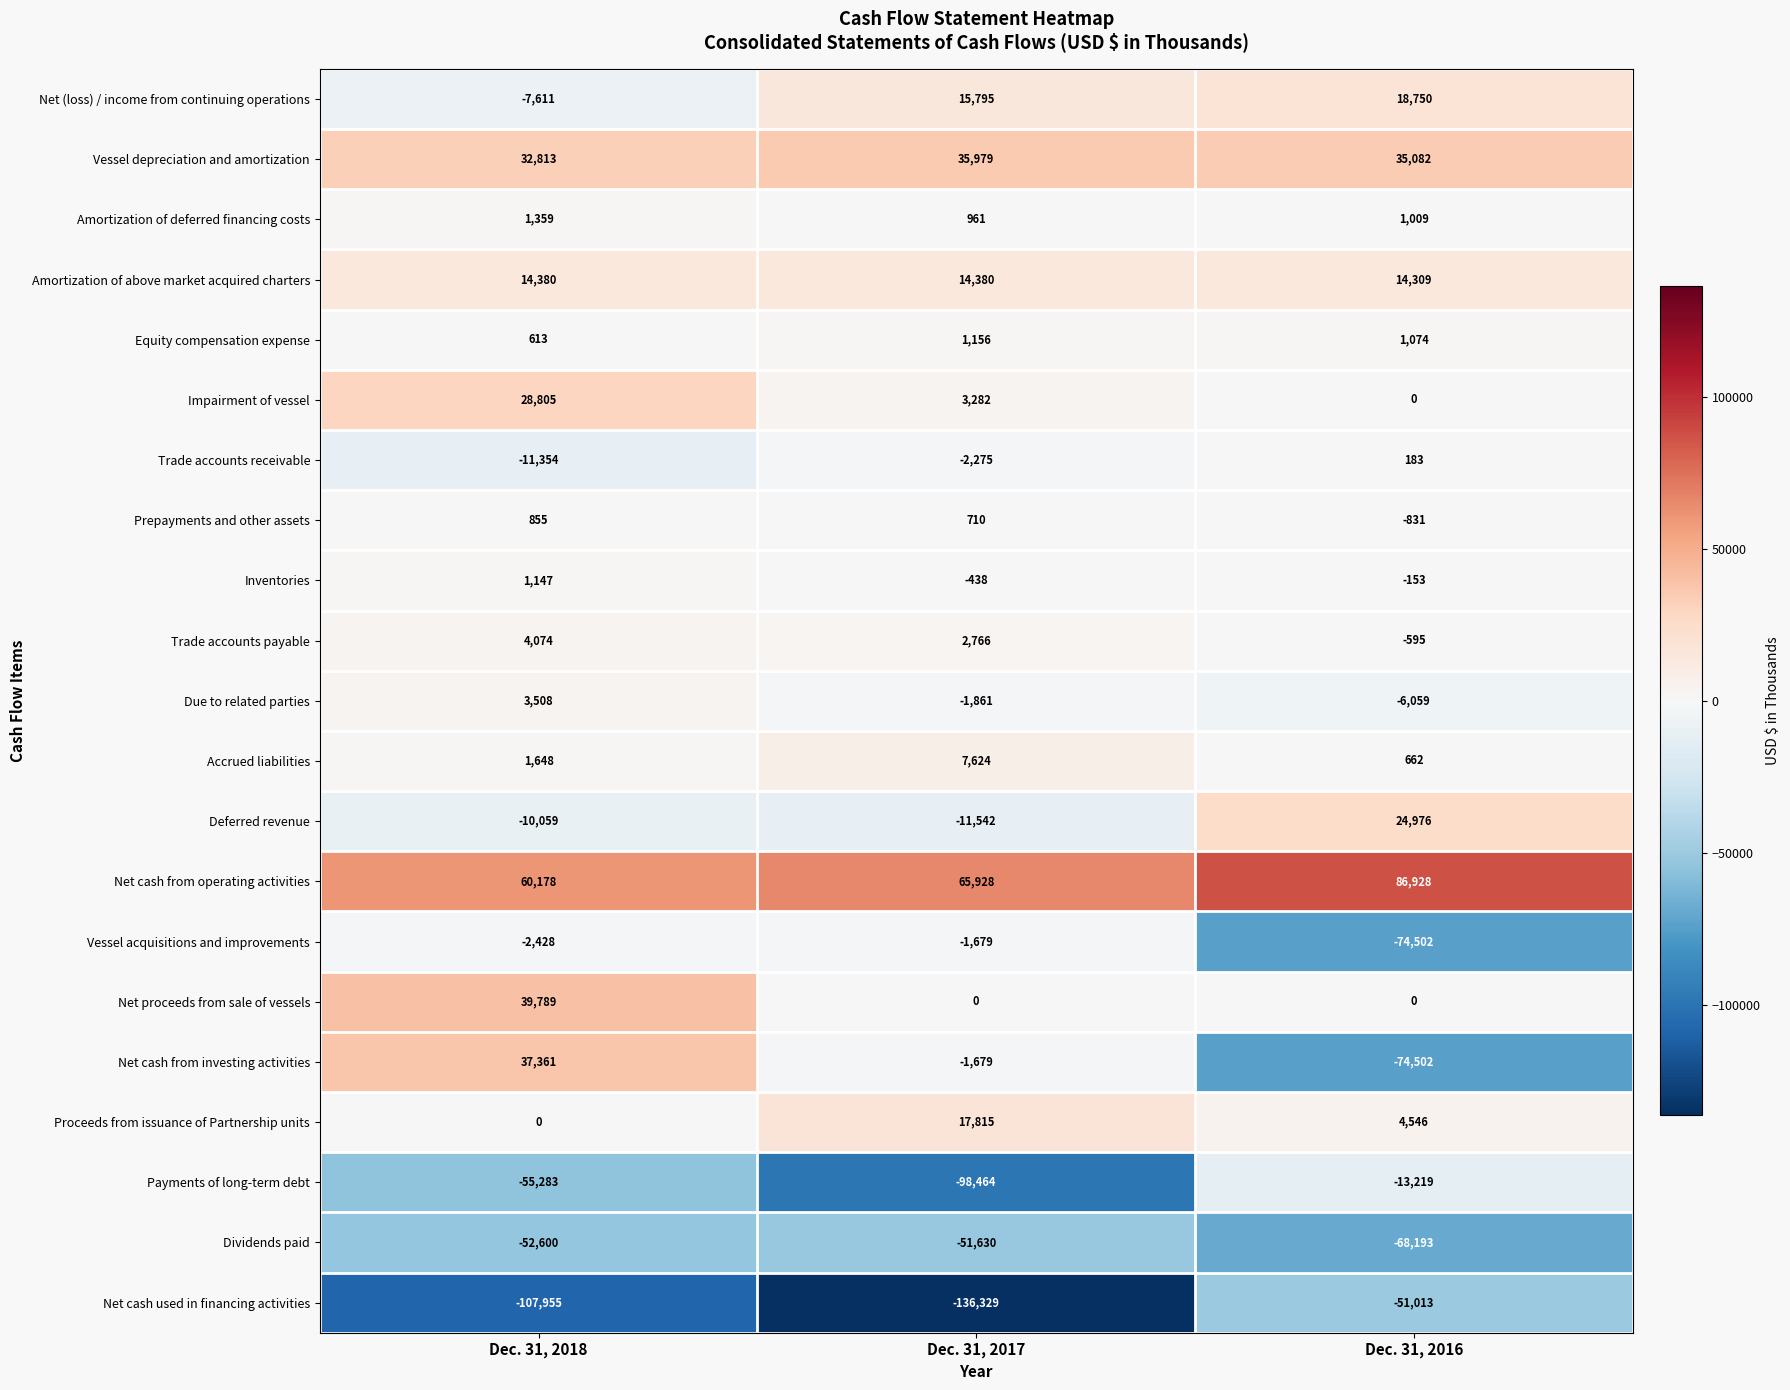

What is the sum of all Deferred revenue values?

3375